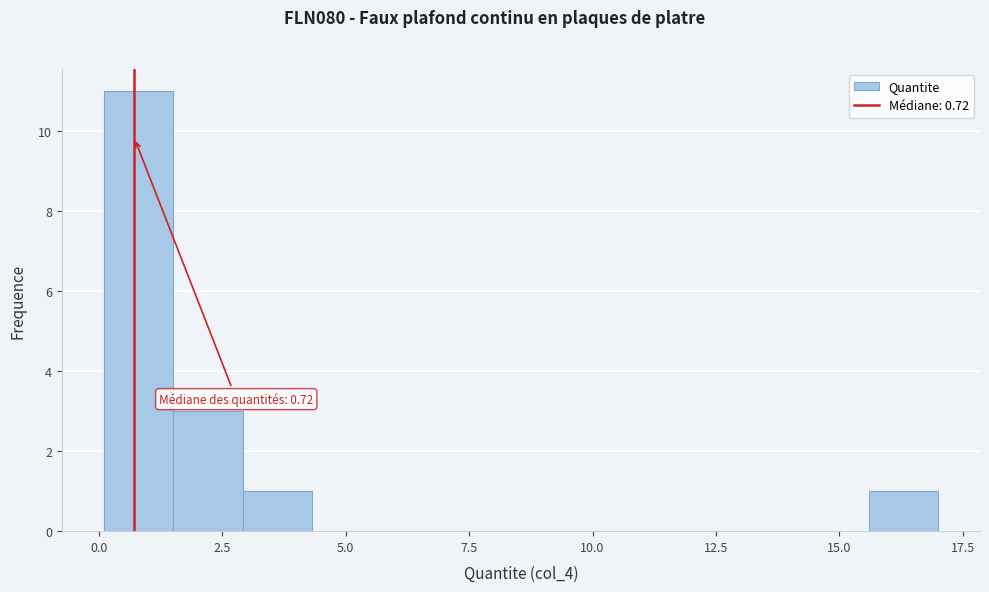

Read against the x-axis, roughly where is the centre of the tallest bar?

1.0